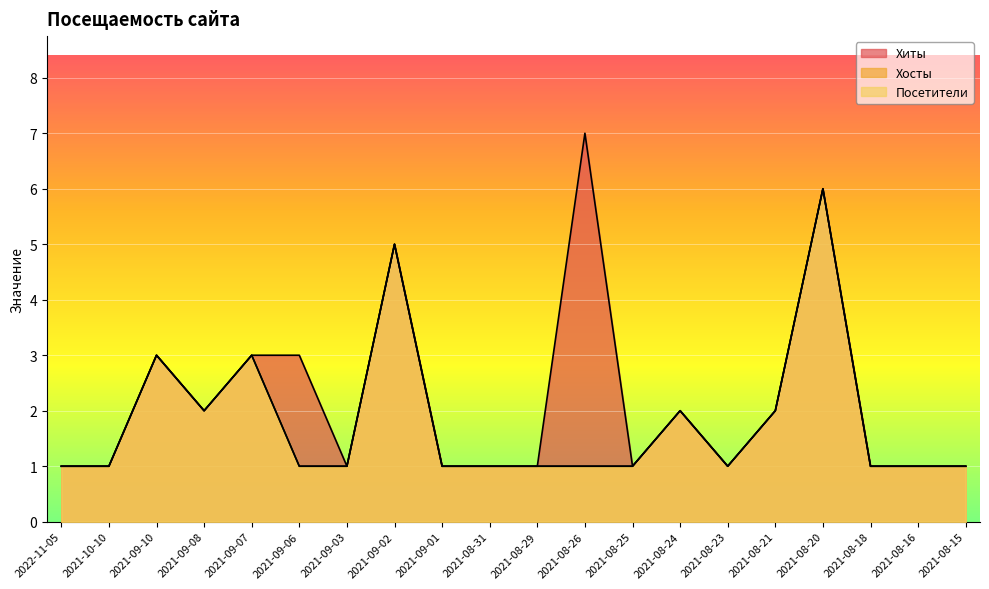

The value of Посетители at 2021-09-06 is 2. True or false?

False